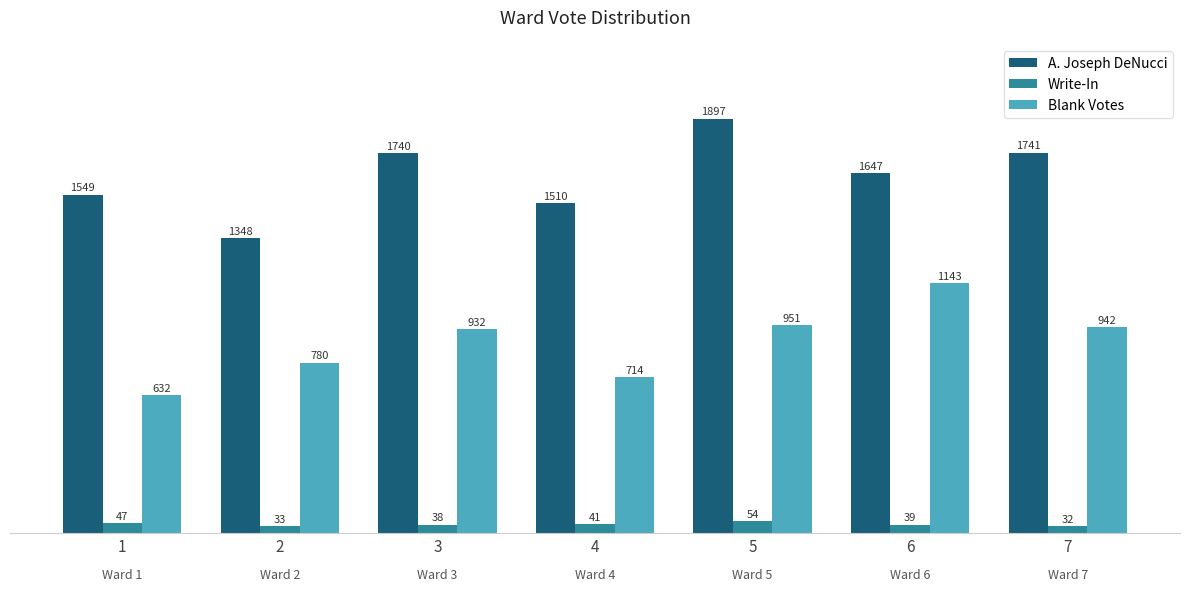

Which series has the widest spread of values?

A. Joseph DeNucci